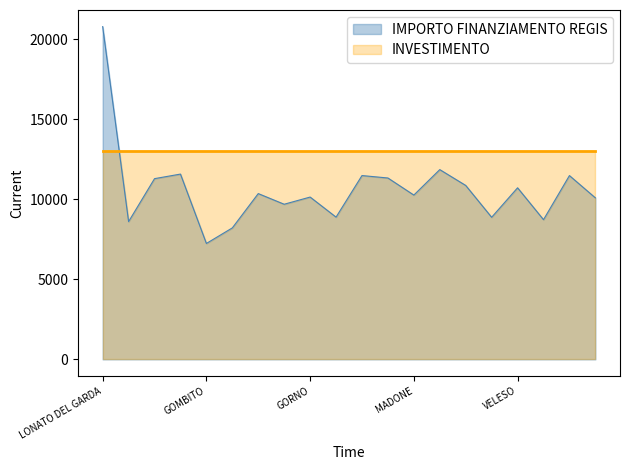

True or false: INVESTIMENTO has more than 1 points higher than both neighbors.

False